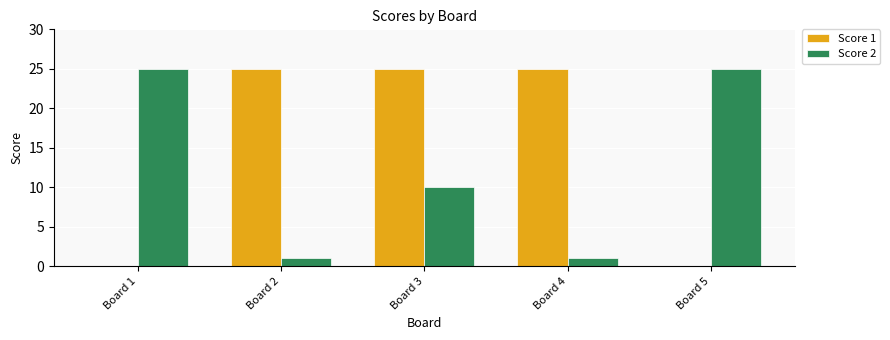

What are all the series names shown in the legend?

Score 1, Score 2